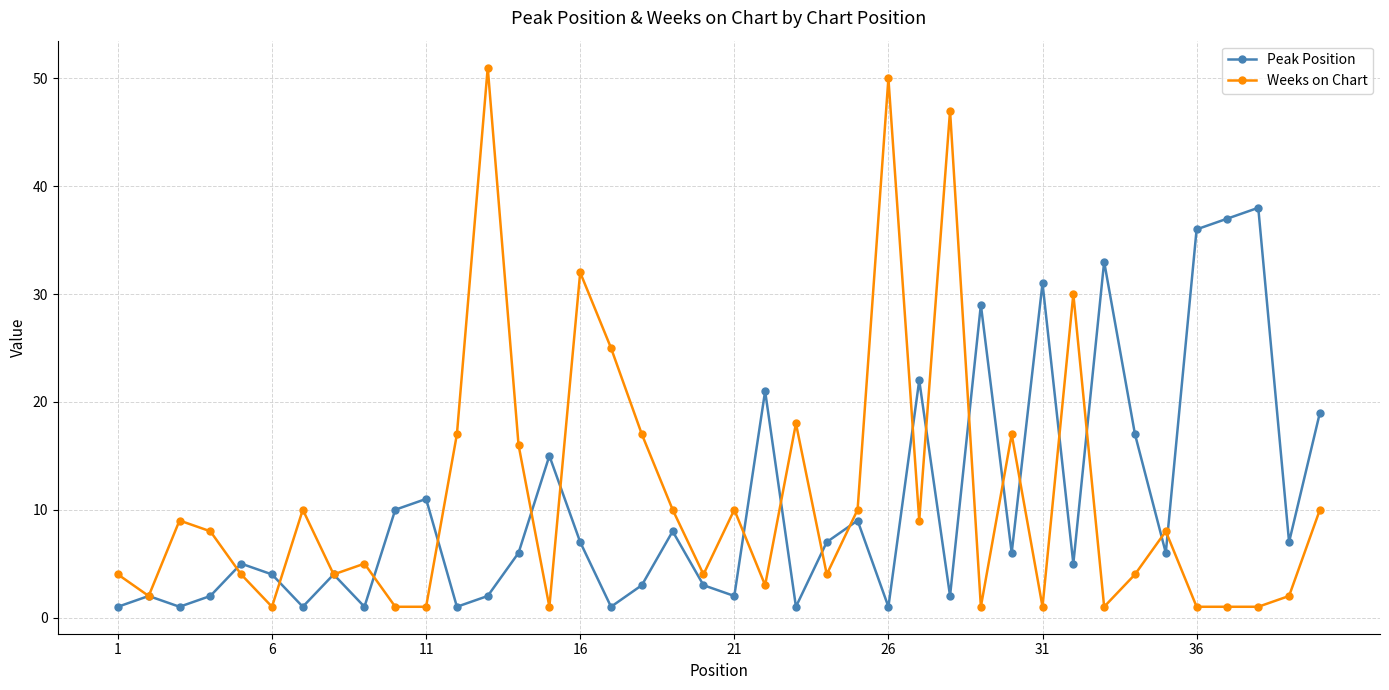

What is the maximum value for Peak Position?

38